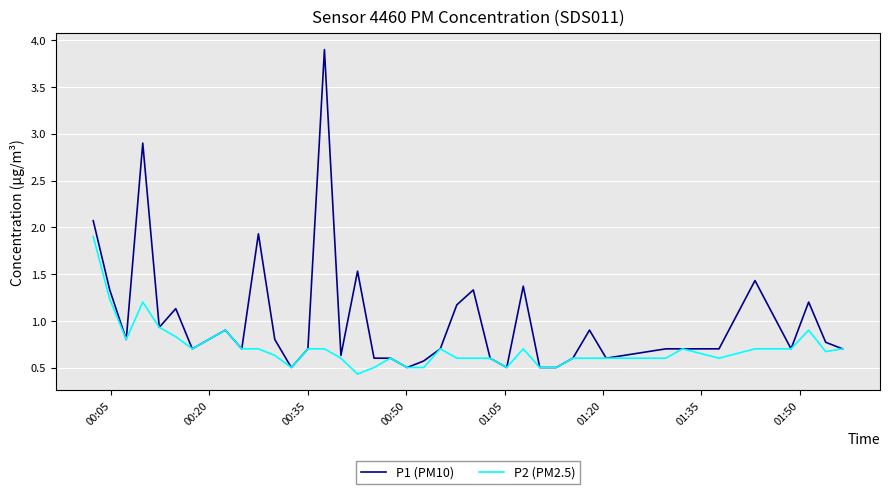

What is the smallest value displayed?

0.4